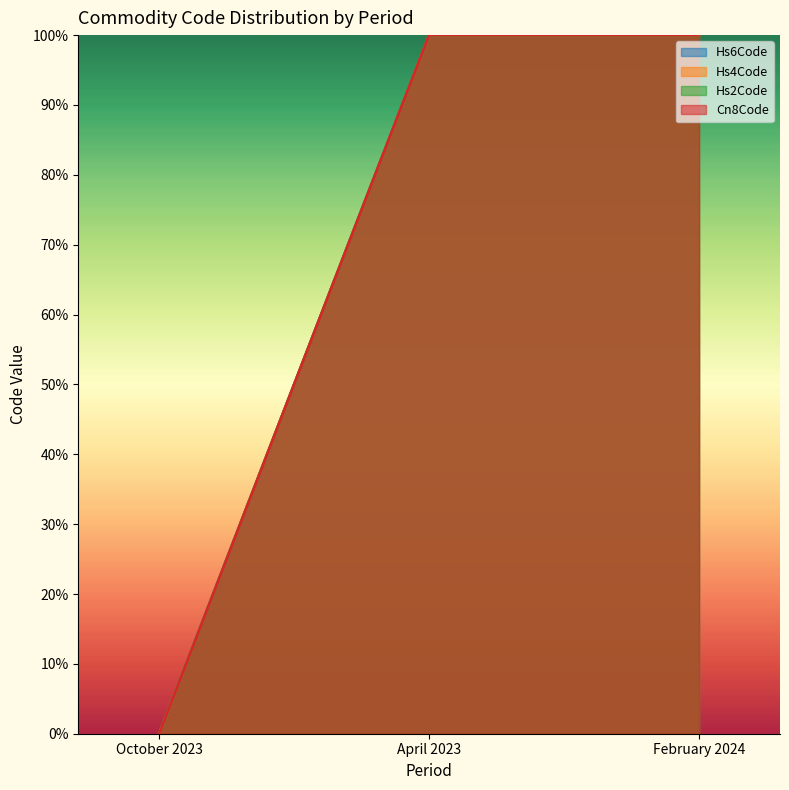

Count the Cn8Code values in the range 0 to 100.

3